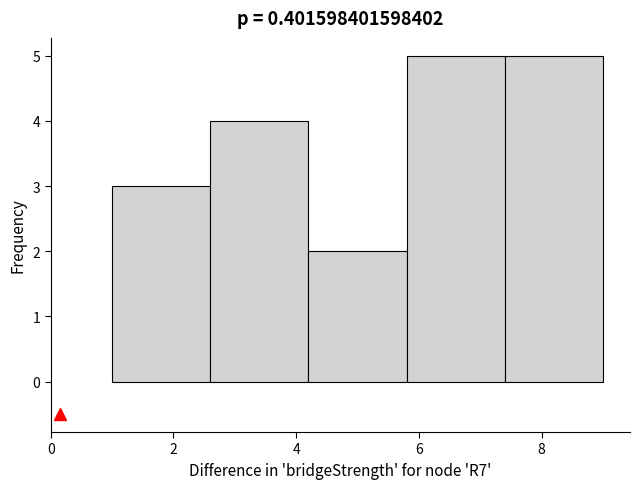

Reading left to right, transcribe this chart: for each bar, give the range it covers on the x-axis and its height. The values are not printed on the chart, so give them approximately, as read against the axis.

1.0 to 2.6: 3
2.6 to 4.2: 4
4.2 to 5.8: 2
5.8 to 7.4: 5
7.4 to 9.0: 5